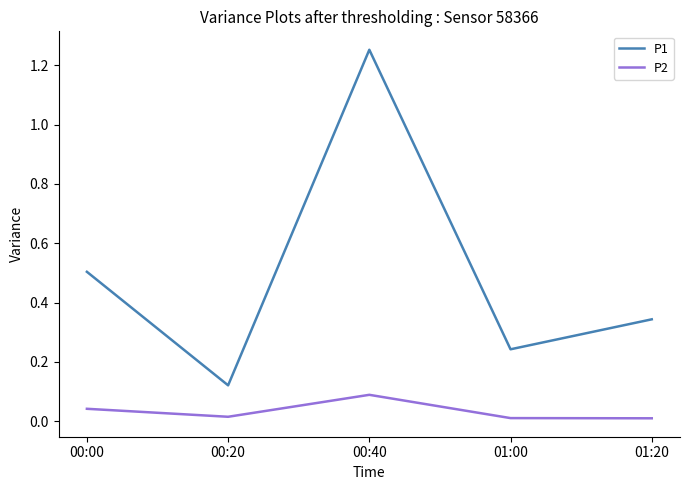

What are all the series names shown in the legend?

P1, P2